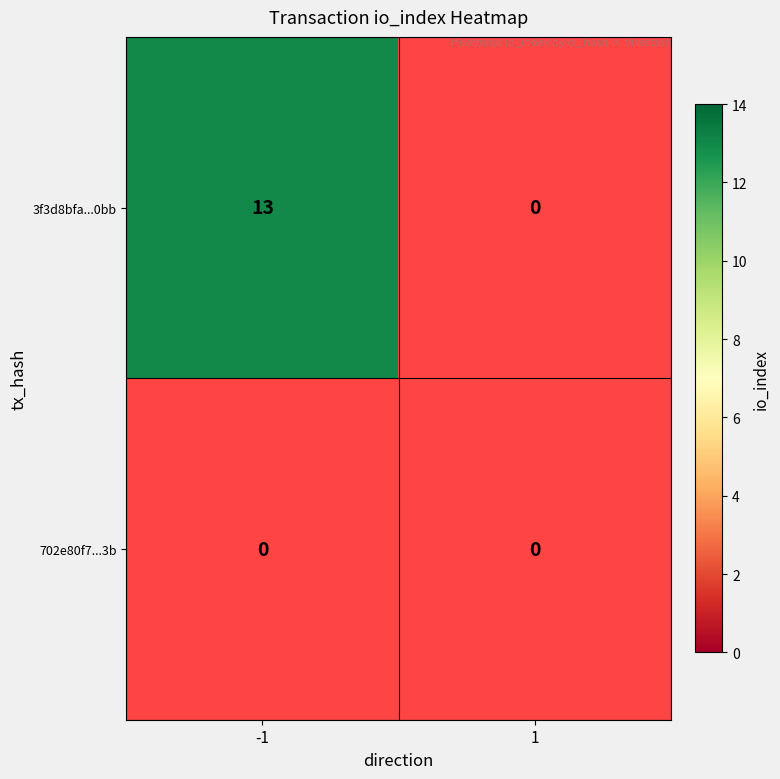

How many series are shown in this chart?

2